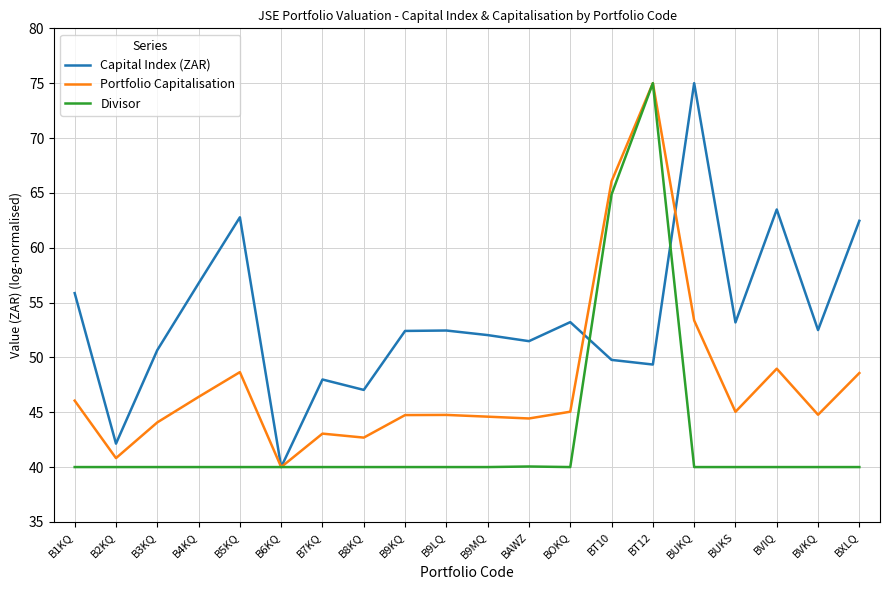

What is the lowest value of the Divisor series?

40.0